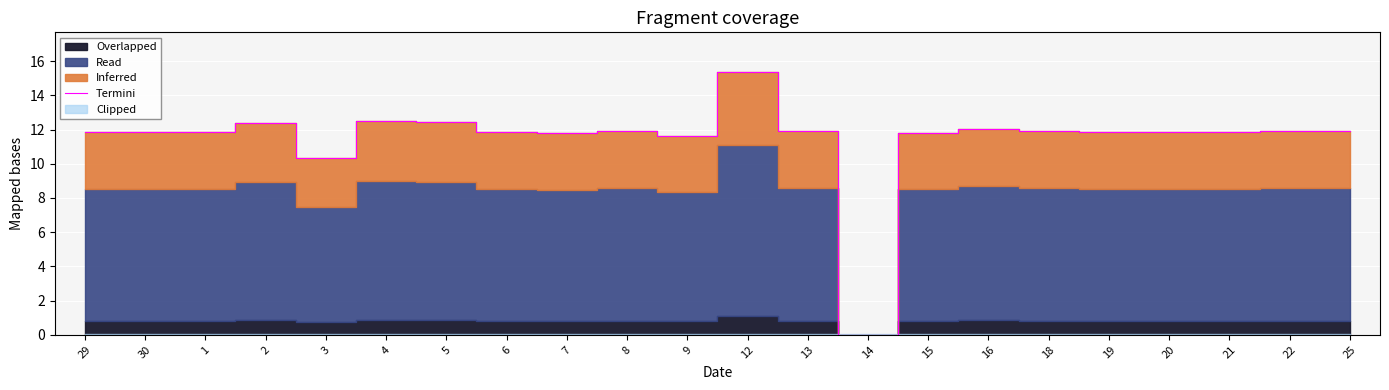

What is the average value?

11.5